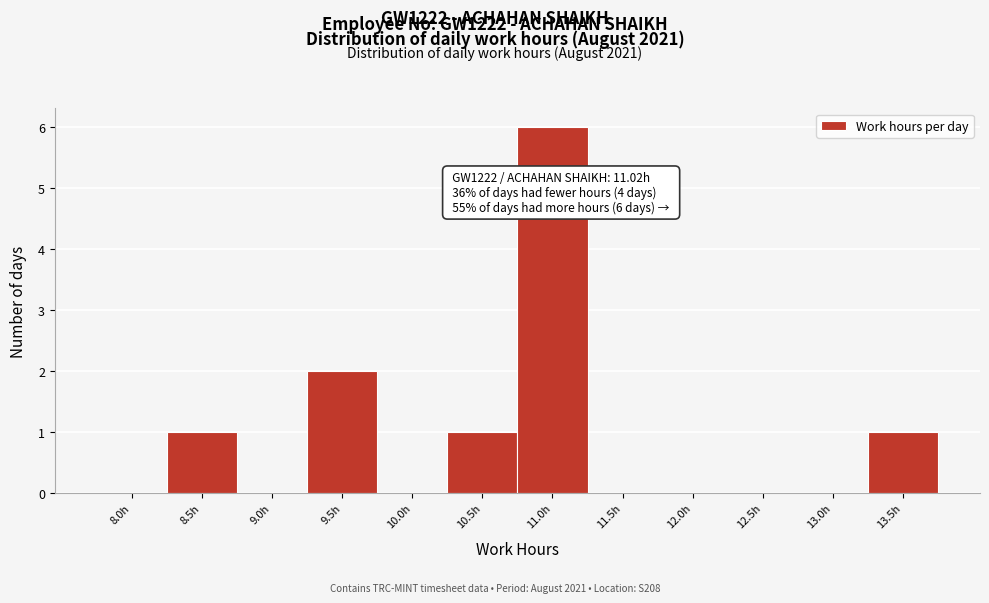

Reading left to right, transcribe all the data shown in this chart.

8.0h=0	8.5h=1	9.0h=0	9.5h=2	10.0h=0	10.5h=1	11.0h=6	11.5h=0	12.0h=0	12.5h=0	13.0h=0	13.5h=1